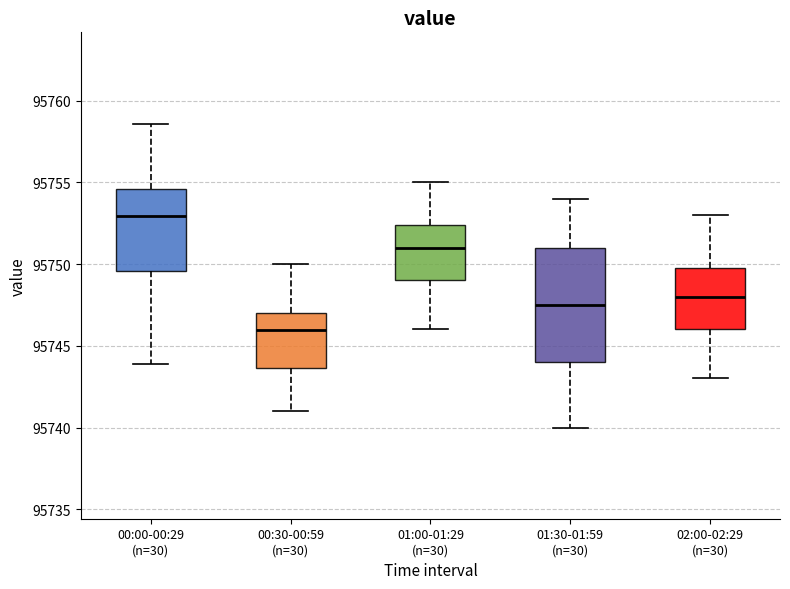

Which box is the tallest, from its lower edge to its upper edge?

01:30-01:59 (n=30)